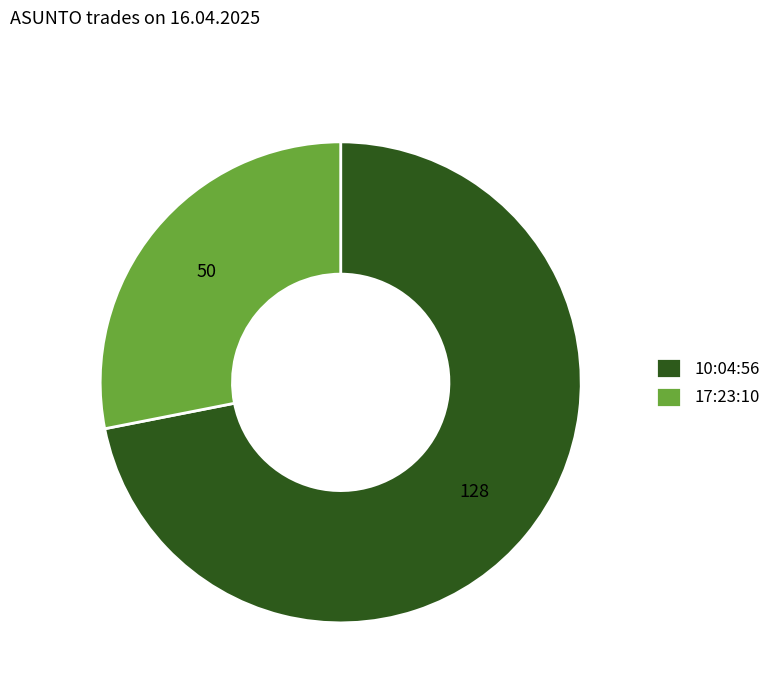

Do 17:23:10 and 10:04:56 together represent more than half of the pie?

Yes